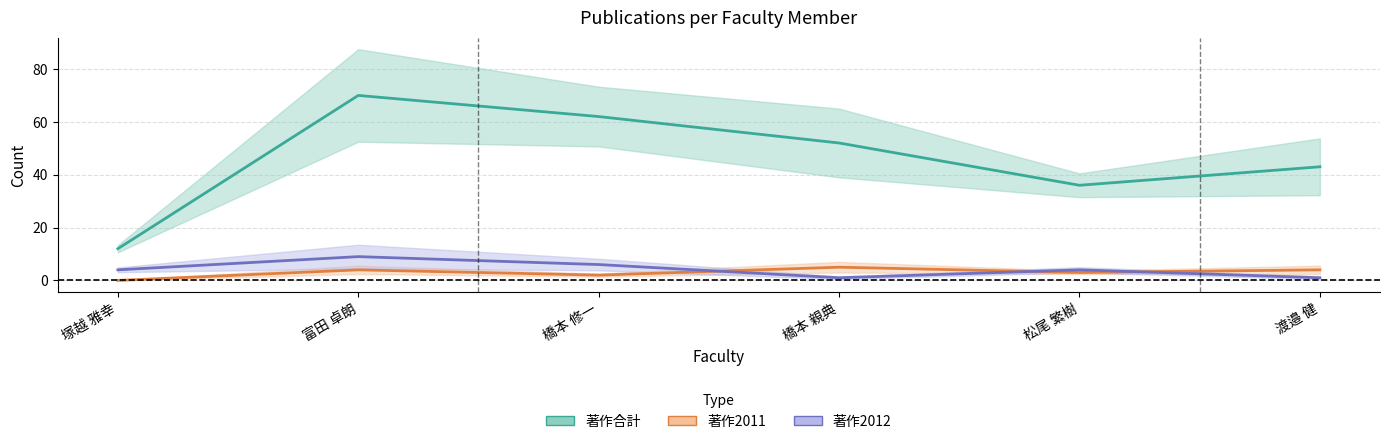

How many values in the 著作2011 series exceed 4?

1